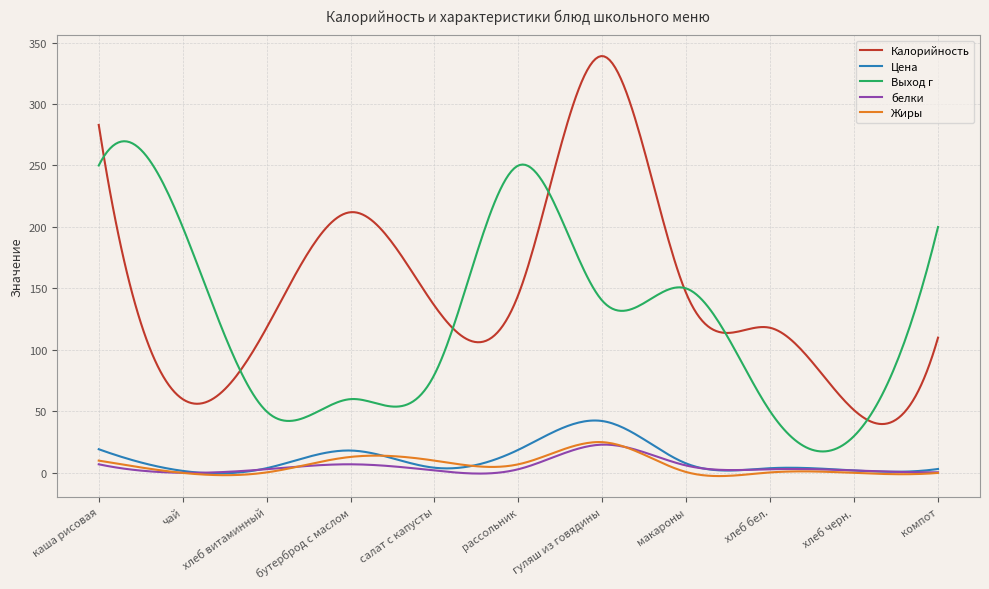

In Калорийность, how many points are lower than both neighbors (excluding endpoints)?

4